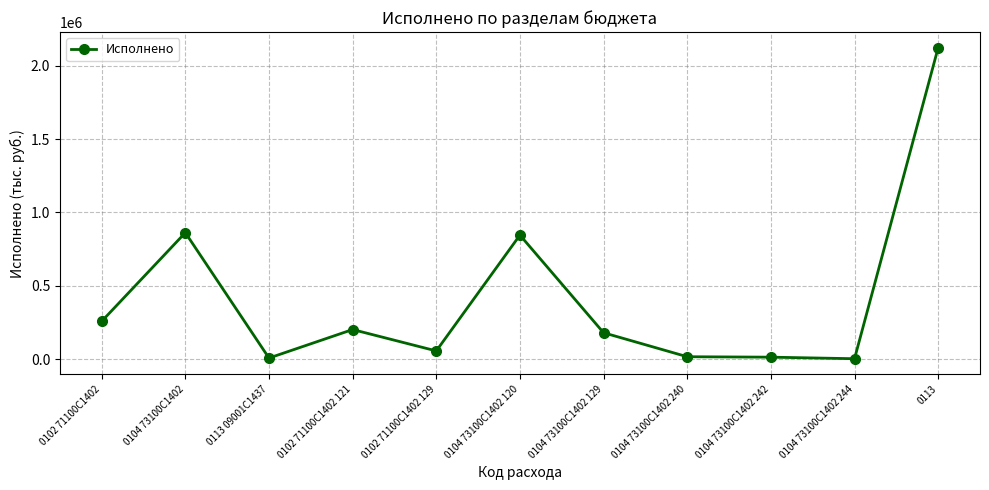

Does the chart display data point markers on the line(s)?

Yes